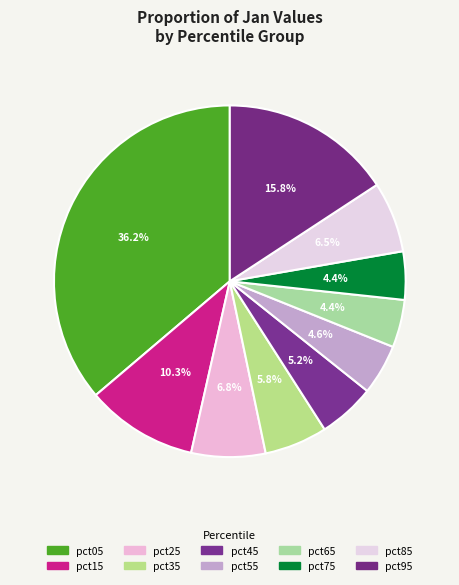

Which slice is the smallest?

pct65